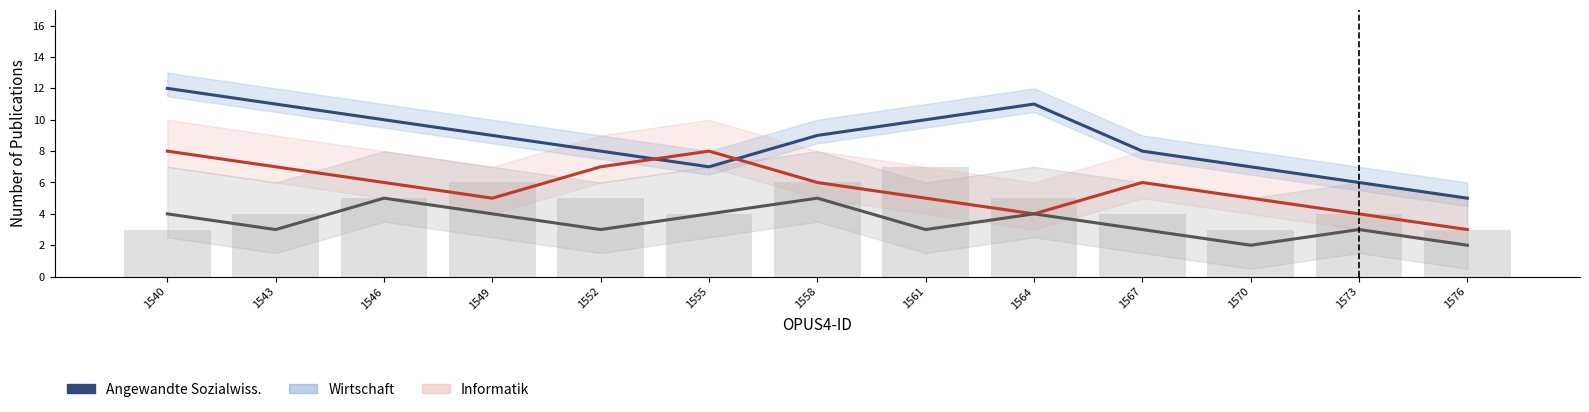

How many data points in Angewandte Sozialwissenschaften are above 9?

5